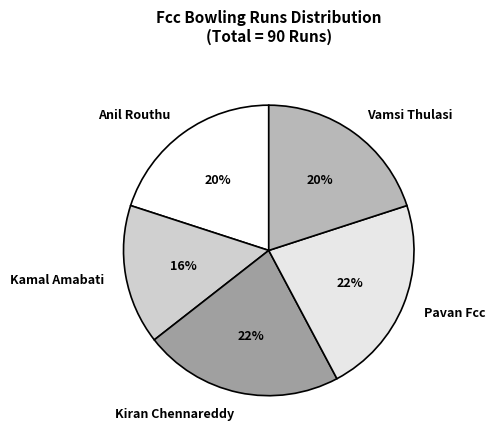

What is the smallest slice in the pie chart?

Kamal Amabati